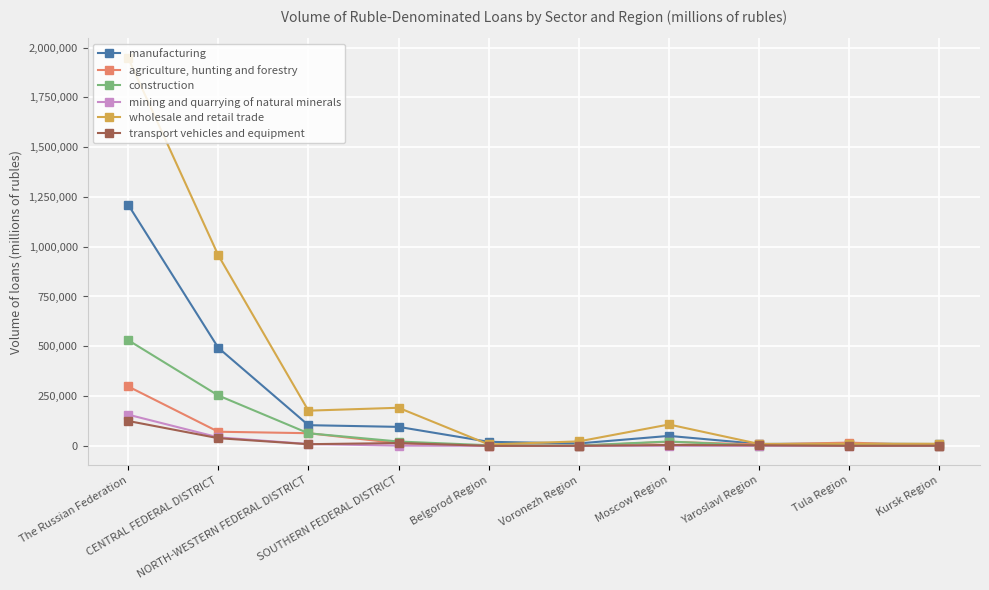

At which label is transport vehicles and equipment closest to 62464?

CENTRAL FEDERAL DISTRICT